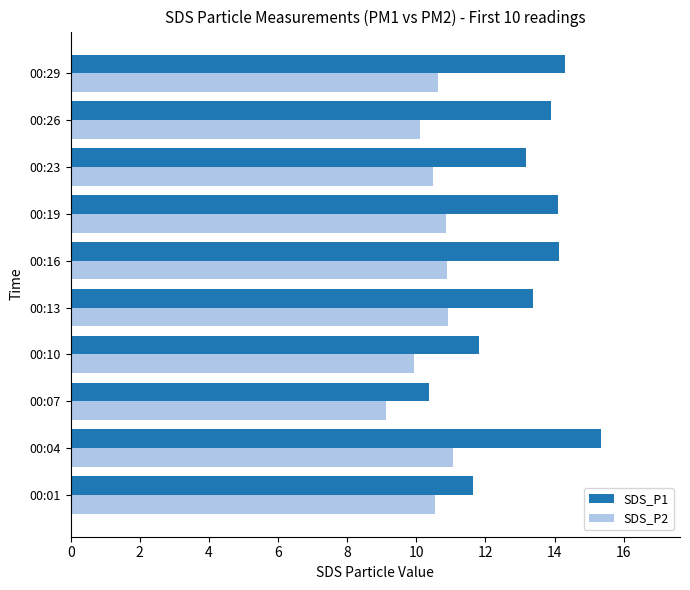

What is the sum of all SDS_P1 values?

132.1